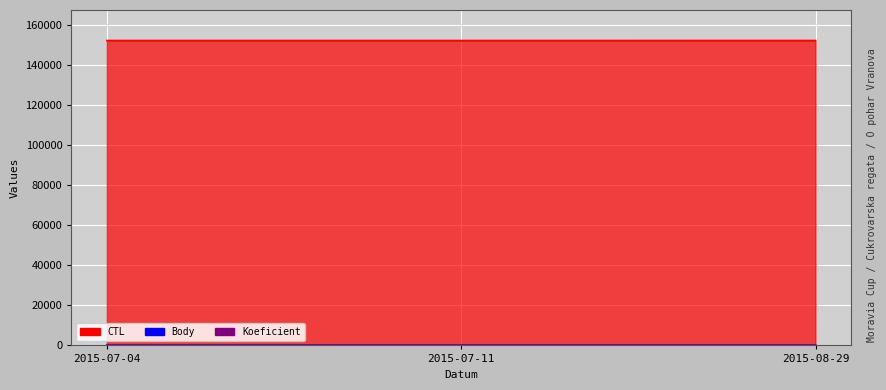

Reading left to right, extract all data points from this chart.

CTL: 2015-07-04=152149.0	2015-07-11=152152.0	2015-08-29=152165.0
Body: 2015-07-04=1.0	2015-07-11=1.5	2015-08-29=7.0
Koeficient: 2015-07-04=1.0	2015-07-11=1.0	2015-08-29=7.0